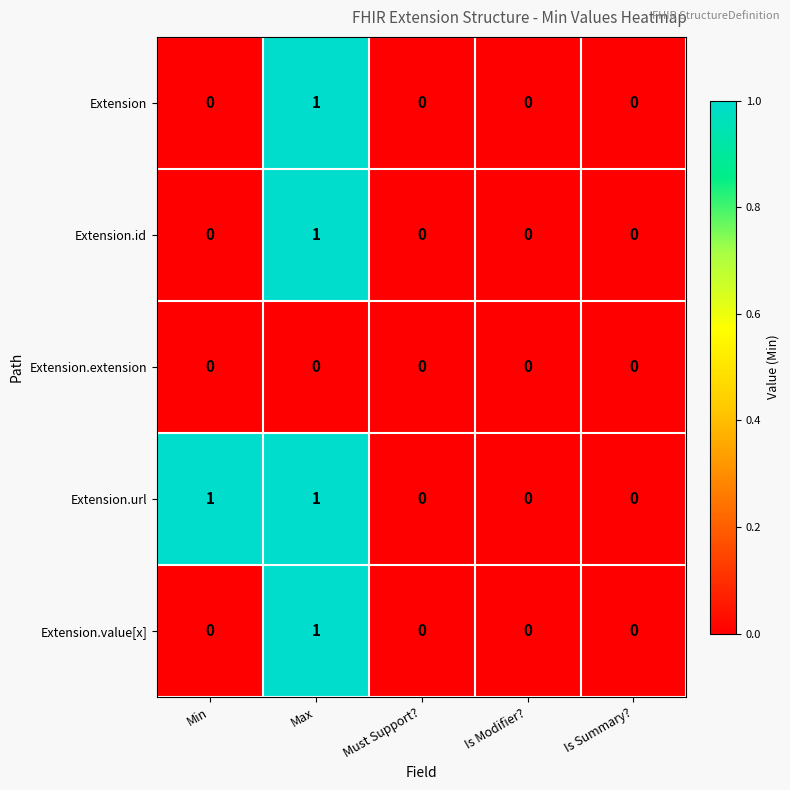

What is the maximum value shown in the chart?

1